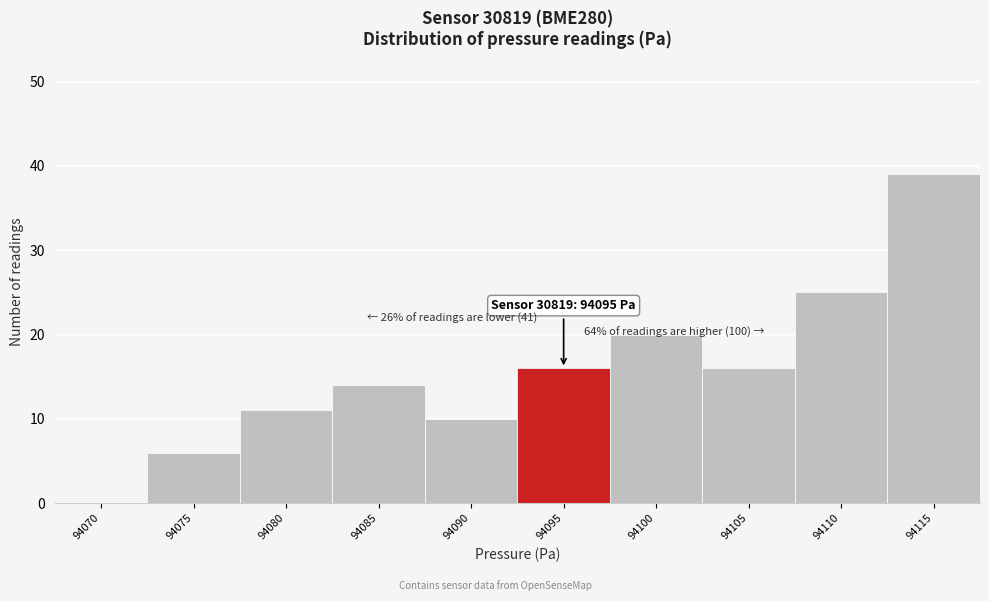

Reading left to right, what are all the values shown in this chart?

94070=0	94075=6	94080=11	94085=14	94090=10	94095=16	94100=20	94105=16	94110=25	94115=39